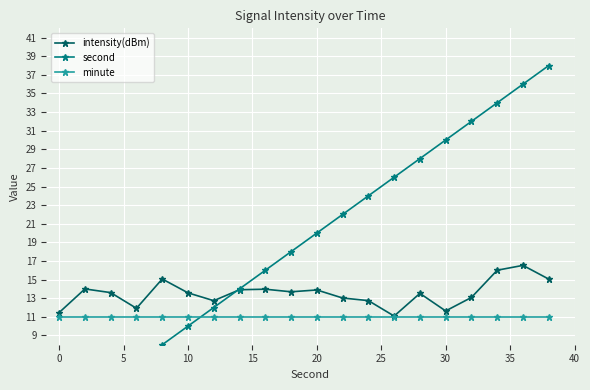

Is it true that intensity(dBm) equals 11.5 at 0?

True